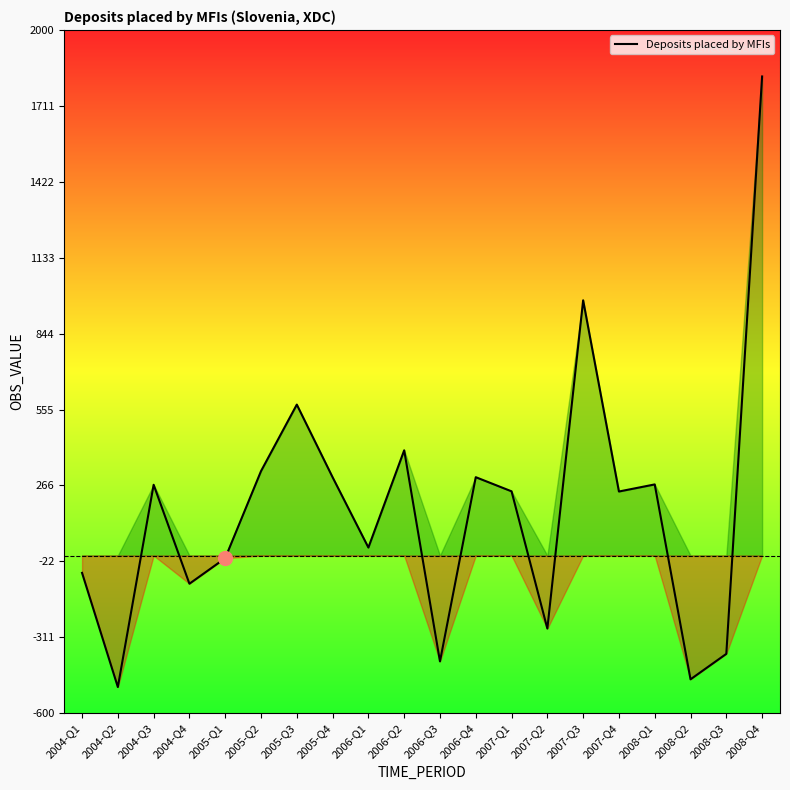

The value at 2005-Q2 is 529.3. True or false?

False